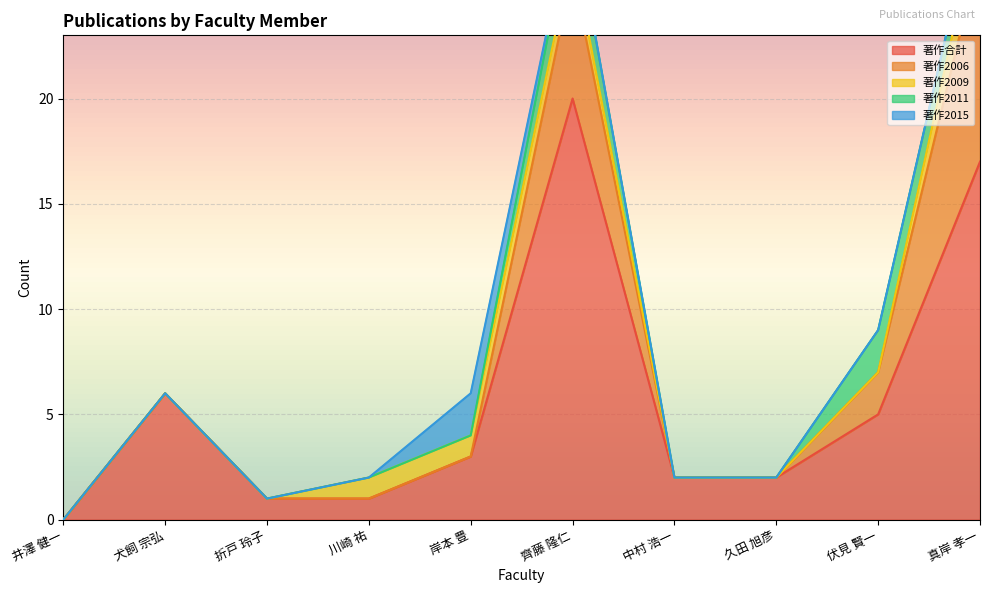

Reading left to right, what are all the values shown in this chart?

著作合計: 井澤 健一=0	犬飼 宗弘=6	折戸 玲子=1	川崎 祐=1	岸本 豊=3	齊藤 隆仁=20	中村 浩一=2	久田 旭彦=2	伏見 賢一=5	真岸 孝一=17
著作2006: 井澤 健一=0	犬飼 宗弘=0	折戸 玲子=0	川崎 祐=0	岸本 豊=0	齊藤 隆仁=6	中村 浩一=0	久田 旭彦=0	伏見 賢一=2	真岸 孝一=10
著作2009: 井澤 健一=0	犬飼 宗弘=0	折戸 玲子=0	川崎 祐=1	岸本 豊=1	齊藤 隆仁=1	中村 浩一=0	久田 旭彦=0	伏見 賢一=0	真岸 孝一=2
著作2011: 井澤 健一=0	犬飼 宗弘=0	折戸 玲子=0	川崎 祐=0	岸本 豊=0	齊藤 隆仁=2	中村 浩一=0	久田 旭彦=0	伏見 賢一=2	真岸 孝一=1
著作2015: 井澤 健一=0	犬飼 宗弘=0	折戸 玲子=0	川崎 祐=0	岸本 豊=2	齊藤 隆仁=0	中村 浩一=0	久田 旭彦=0	伏見 賢一=0	真岸 孝一=0